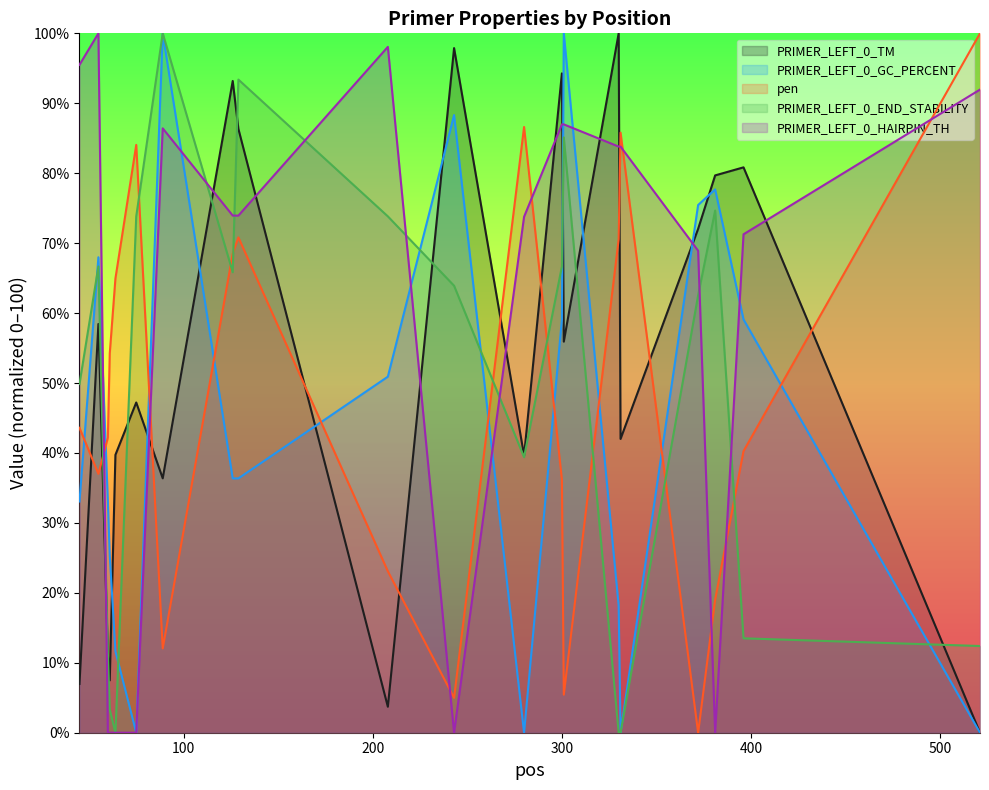

What is the value of the PRIMER_LEFT_0_TM point at the 6th from the left?

47.2